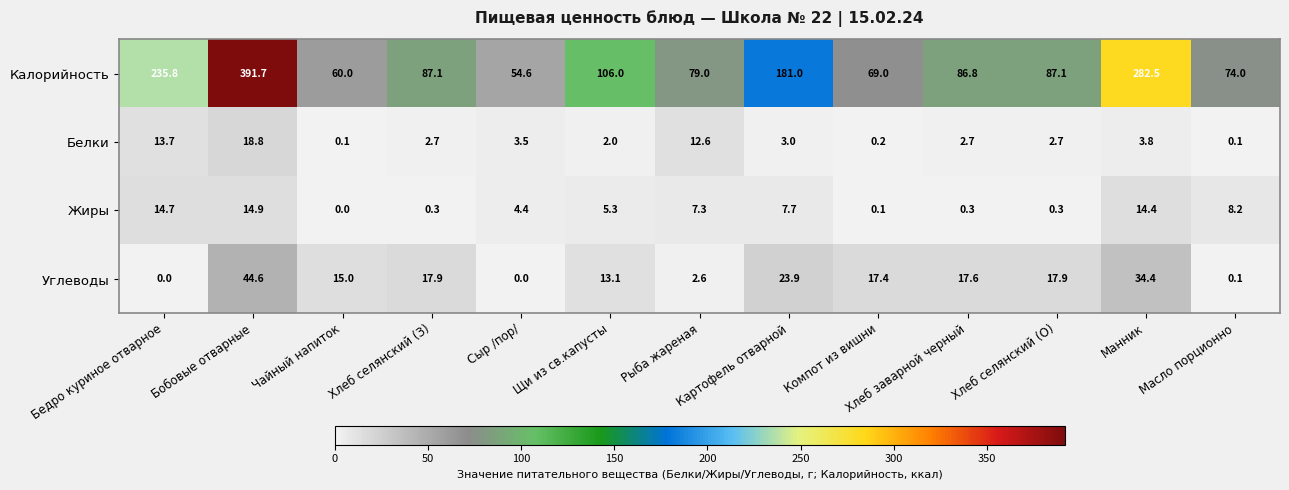

Which series has the largest range (max minus min)?

Калорийность